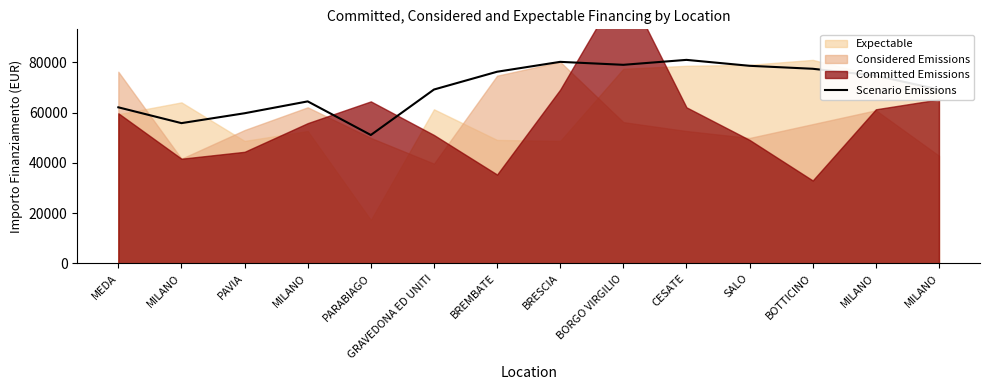

Does the chart have visible grid lines?

No